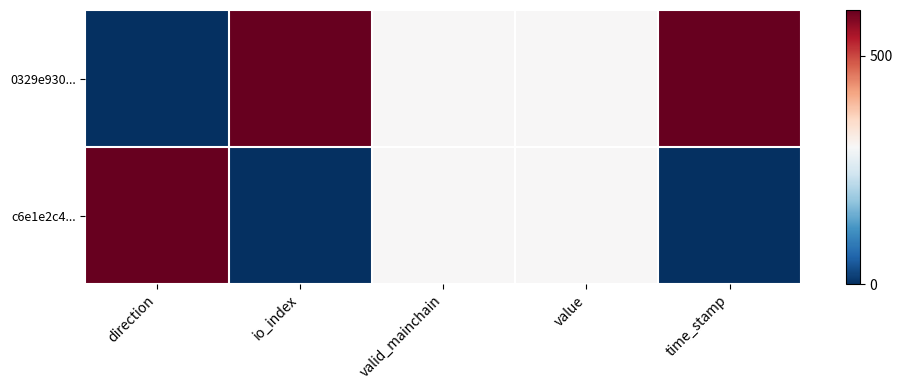

Rank the series at io_index from highest to lowest value.

0329e930..., c6e1e2c4...